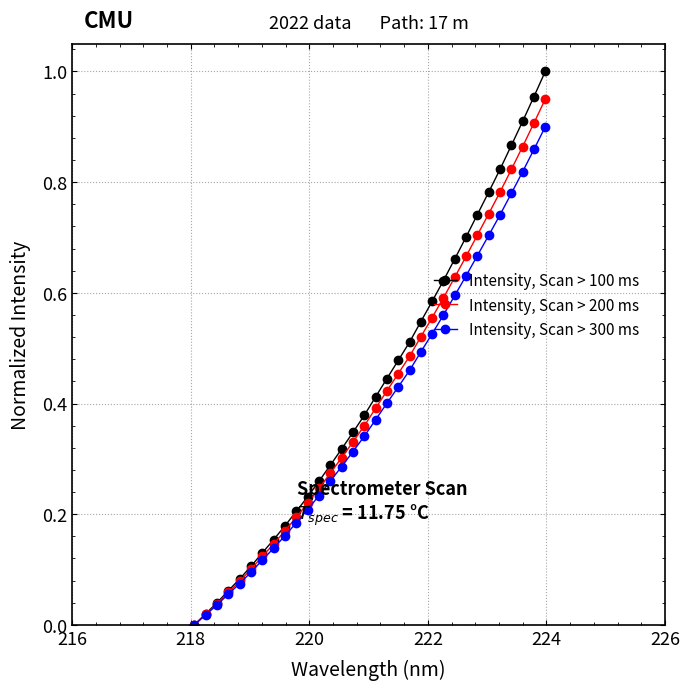

What are all the series names shown in the legend?

Intensity, Scan > 100 ms, Intensity, Scan > 200 ms, Intensity, Scan > 300 ms